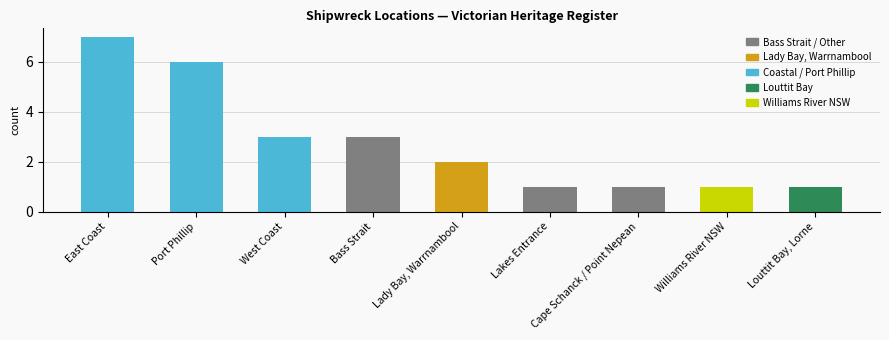

What is the value of the 8th bar from the left?

1